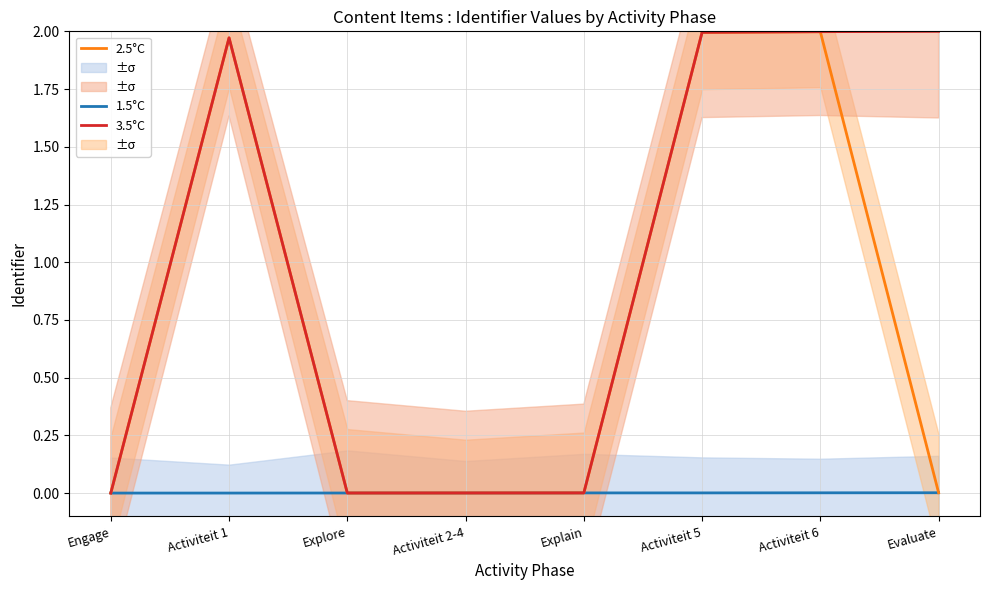

What is the label of the 1st point from the right?

Evaluate